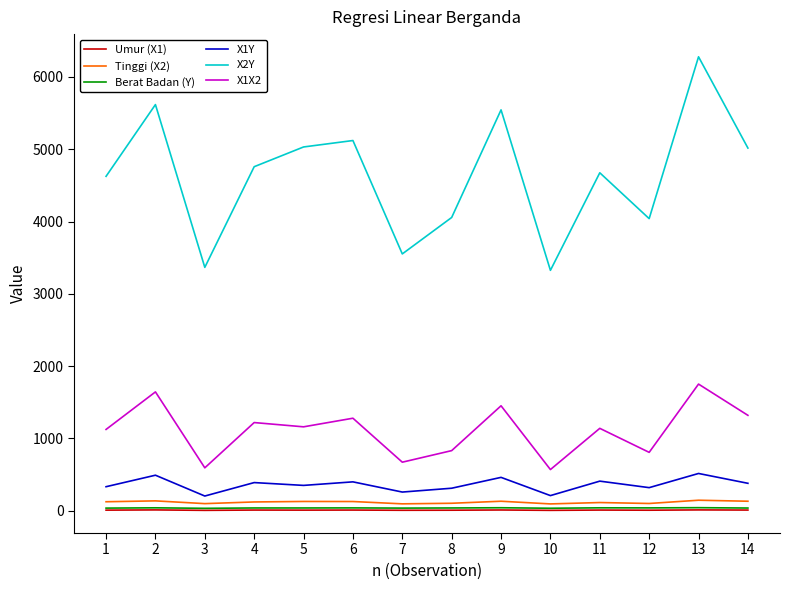

Is the value of X1Y at 9 greater than the value of X2Y at 3?

No